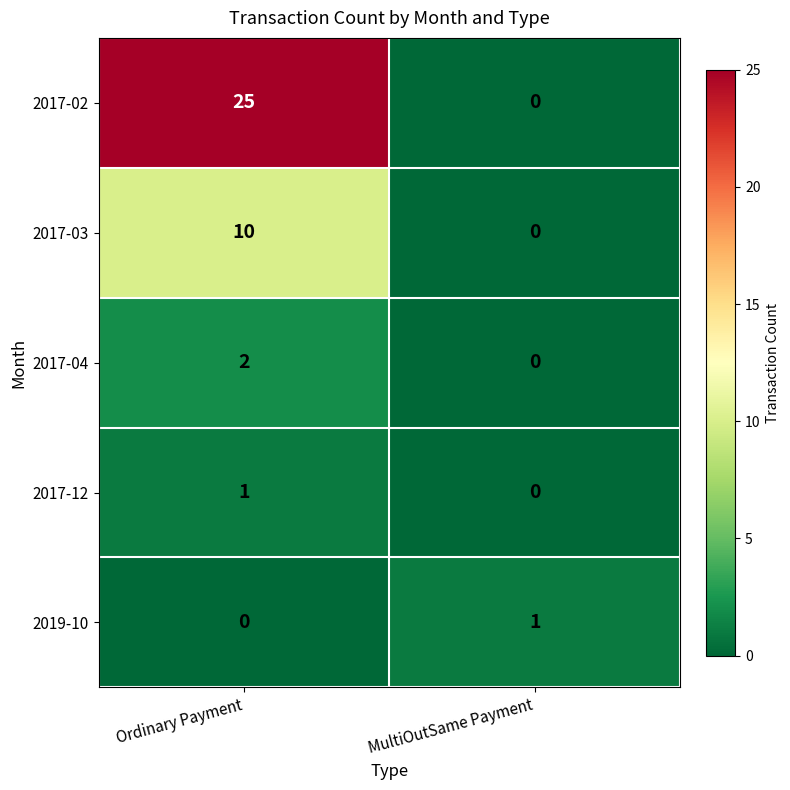

Reading left to right, list all the values displayed in this chart.

2017-02: Ordinary Payment=25	MultiOutSame Payment=0
2017-03: Ordinary Payment=10	MultiOutSame Payment=0
2017-04: Ordinary Payment=2	MultiOutSame Payment=0
2017-12: Ordinary Payment=1	MultiOutSame Payment=0
2019-10: Ordinary Payment=0	MultiOutSame Payment=1